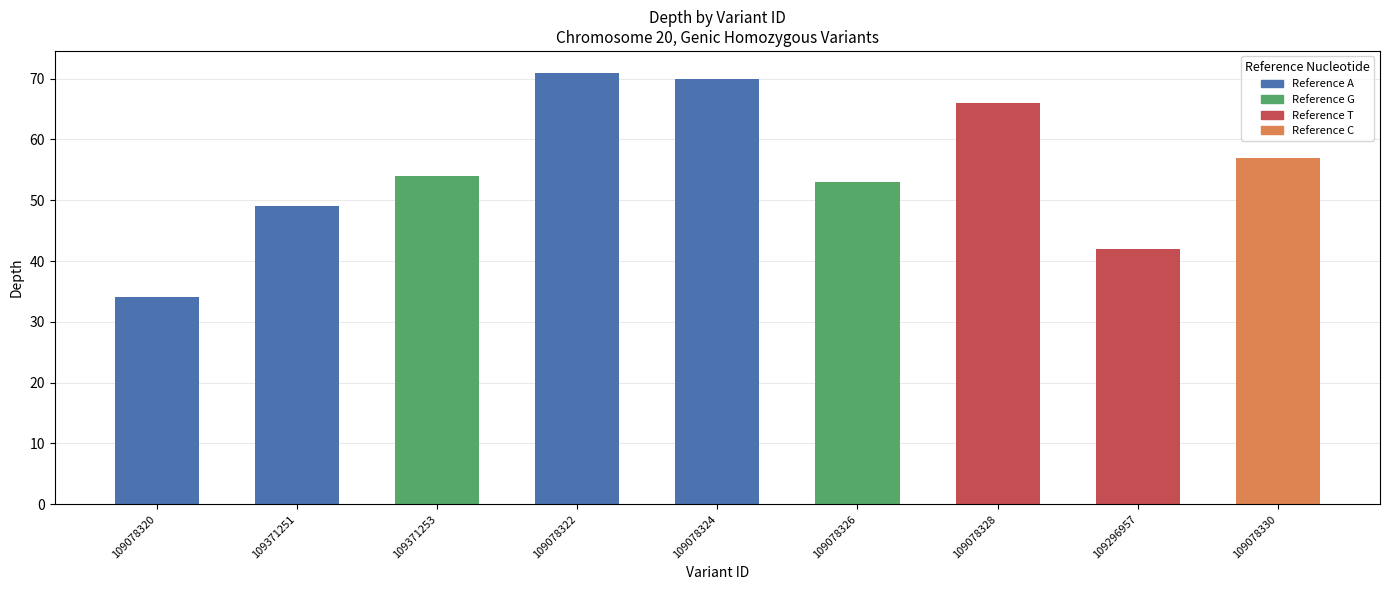

At which label does the data first exceed 54?

109078322